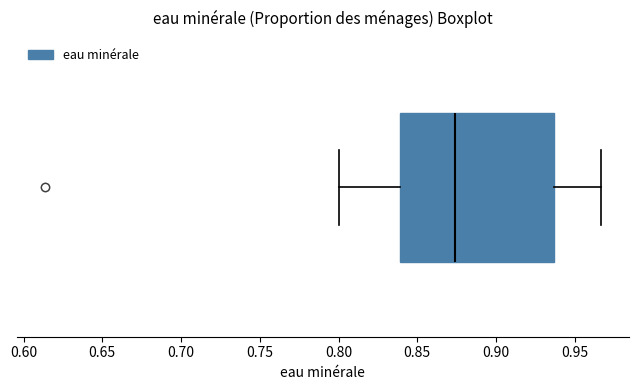

Where does the median line of the box sit on the x-axis? The values are not printed on the chart, so give them approximately, as read against the axis.

0.875